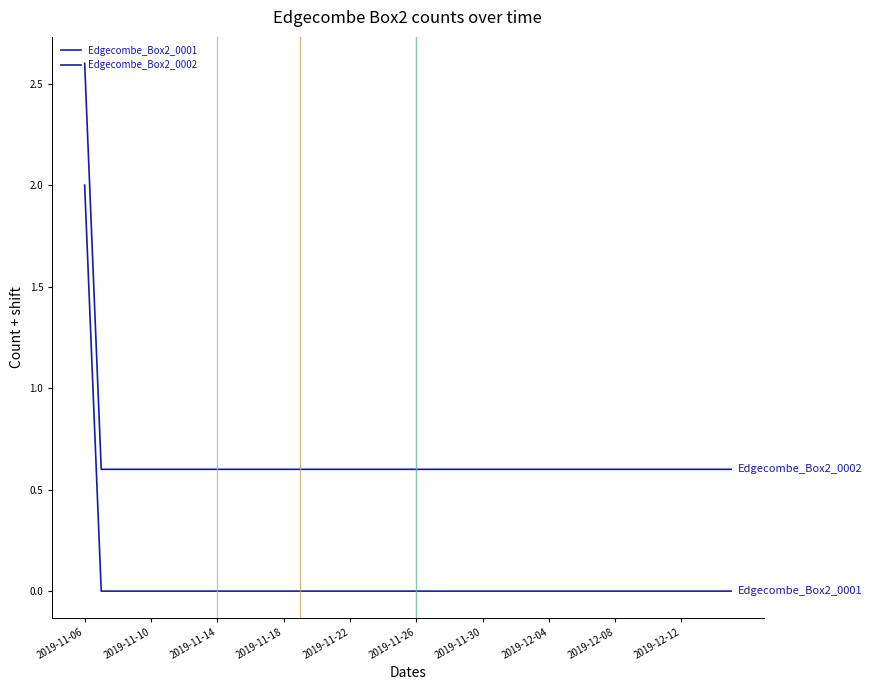

Does the chart have visible grid lines?

No